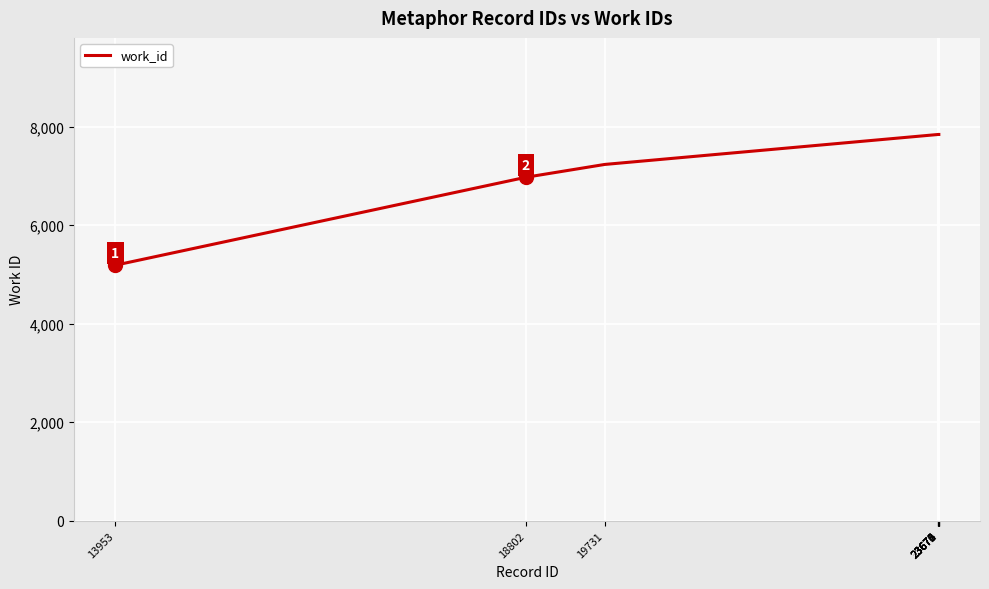

Count the number of categories in the chart.

10